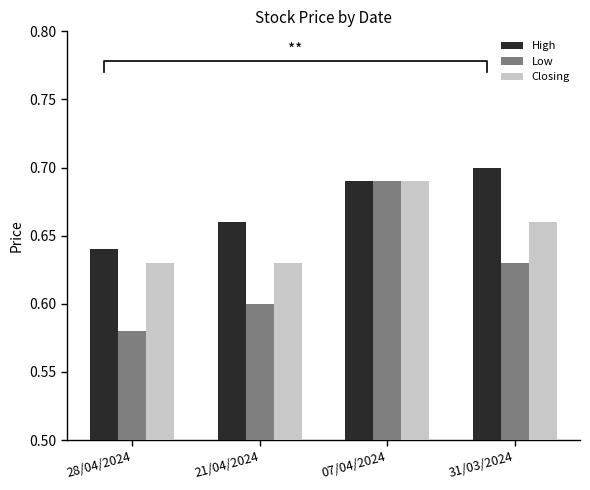

At how many categories does at least one series exceed 0?

4